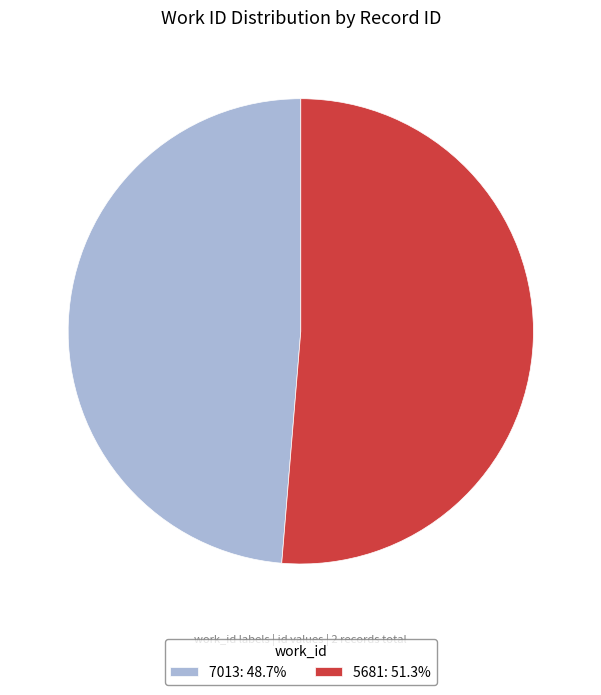

True or false: 7013 accounts for 40% of the total.

False